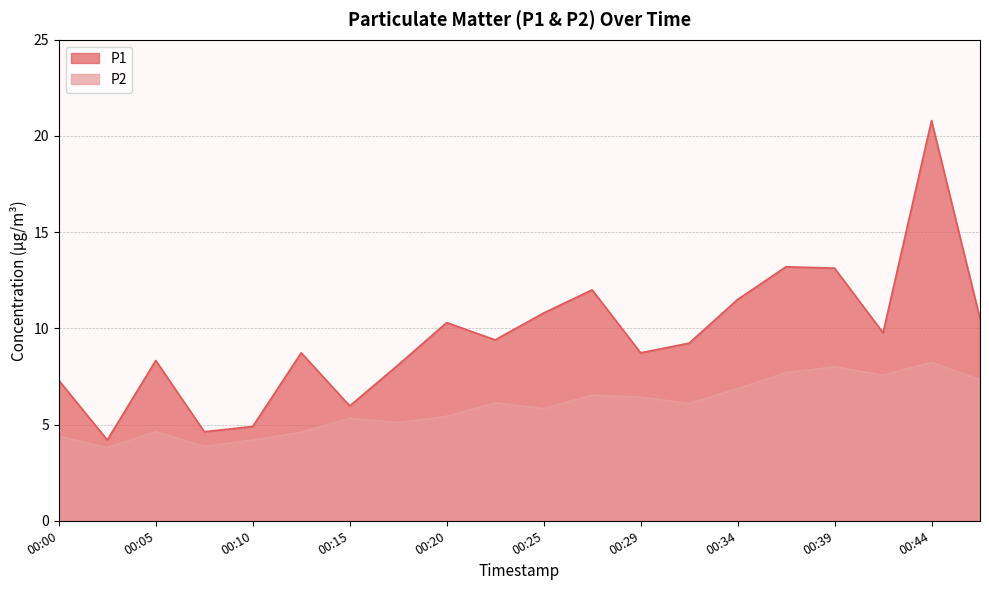

True or false: P2 has more than 2 interior local peaks.

True